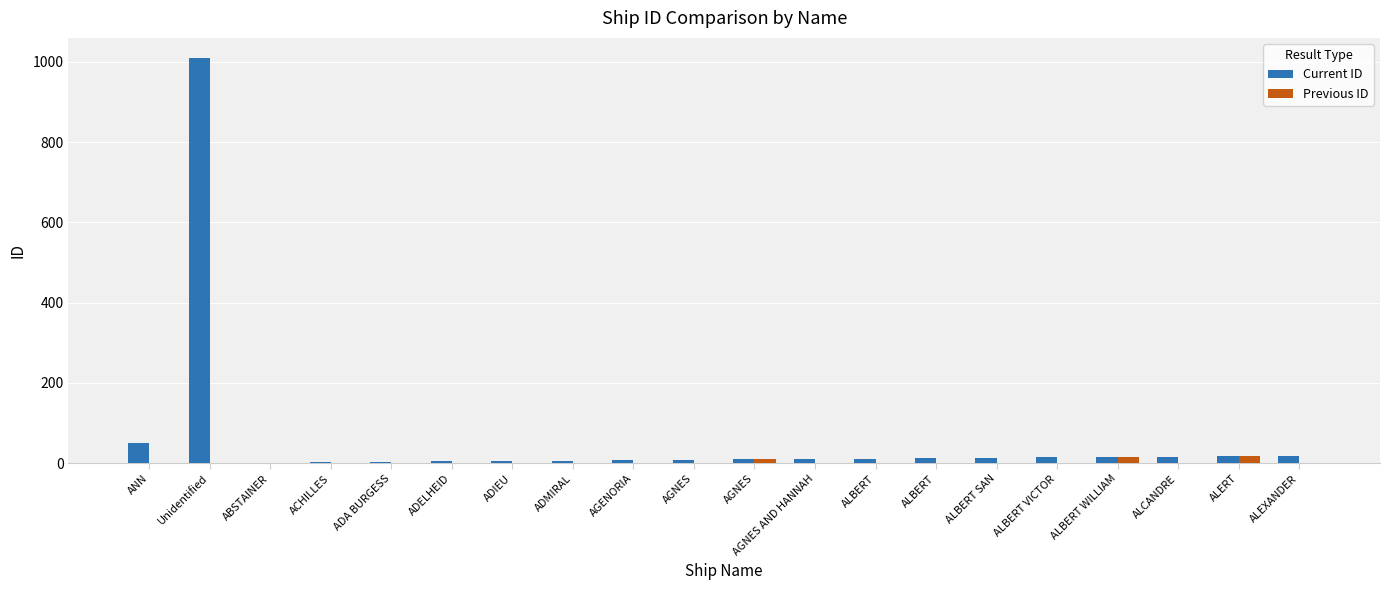

What is the average value of the Current ID series?

62